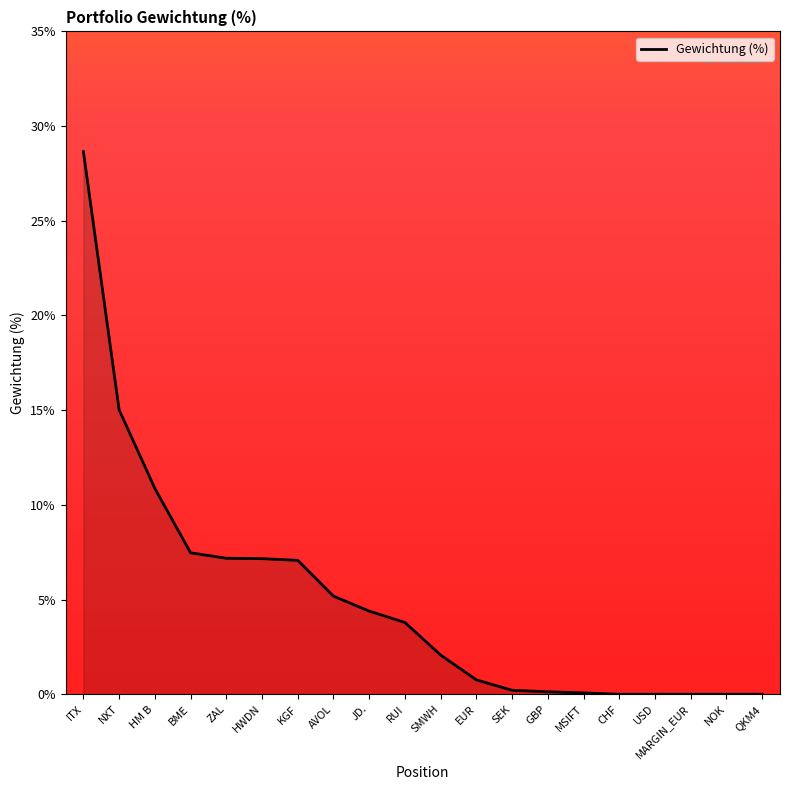

What is the difference between the values at MARGIN_EUR and HWDN?

7.2